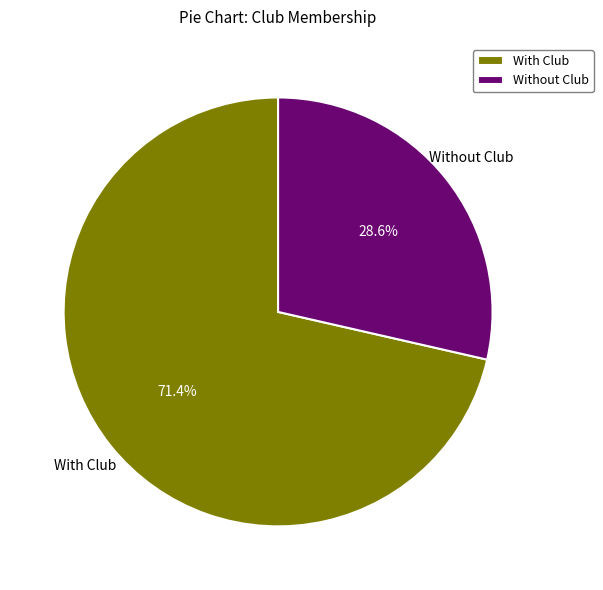

Which slice represents more than half of the pie?

With Club